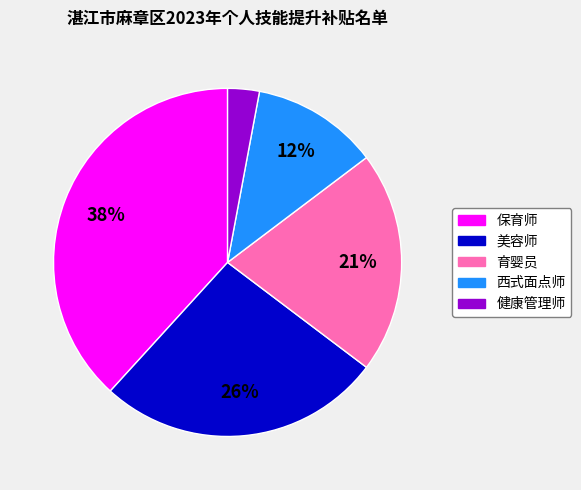

To the nearest percent, what is the average slice percentage?

20%